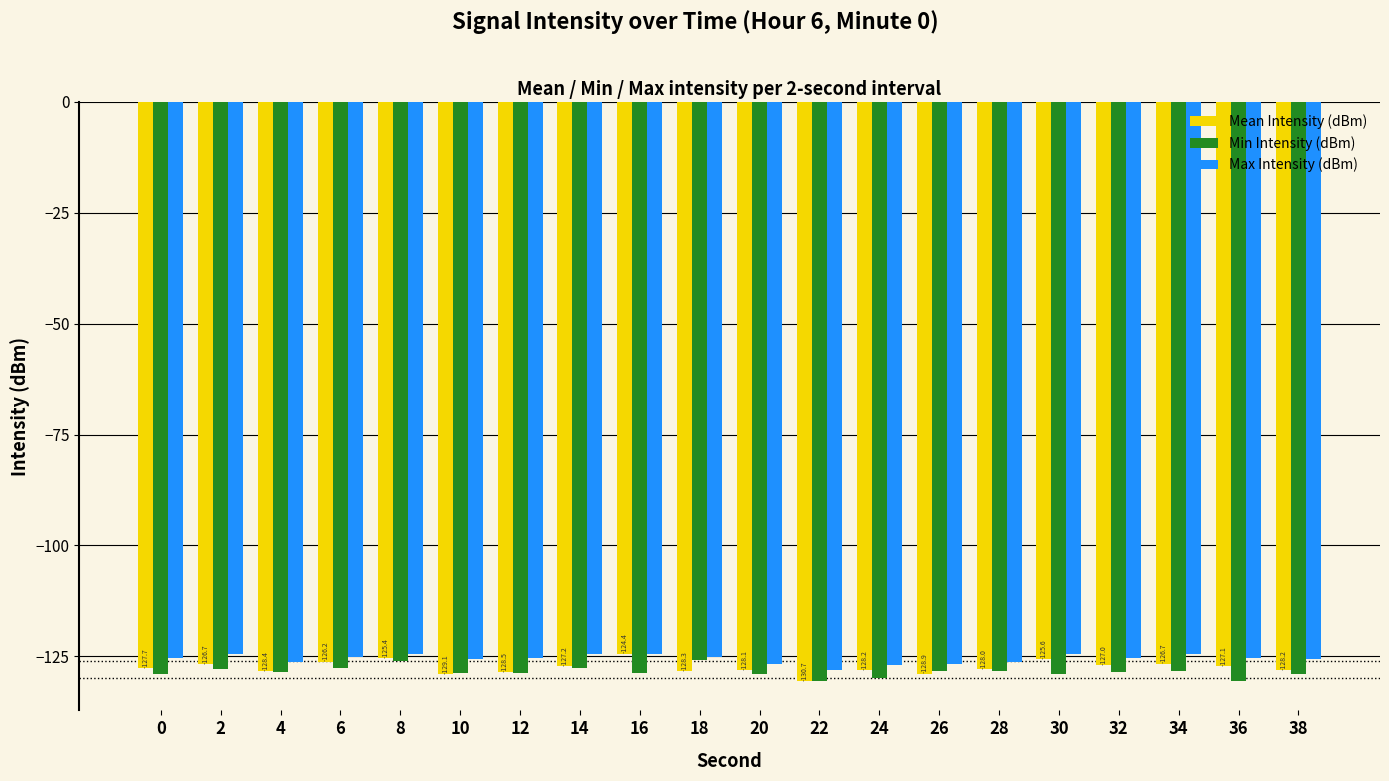

What is the difference between the highest and lowest values at 10?

3.5